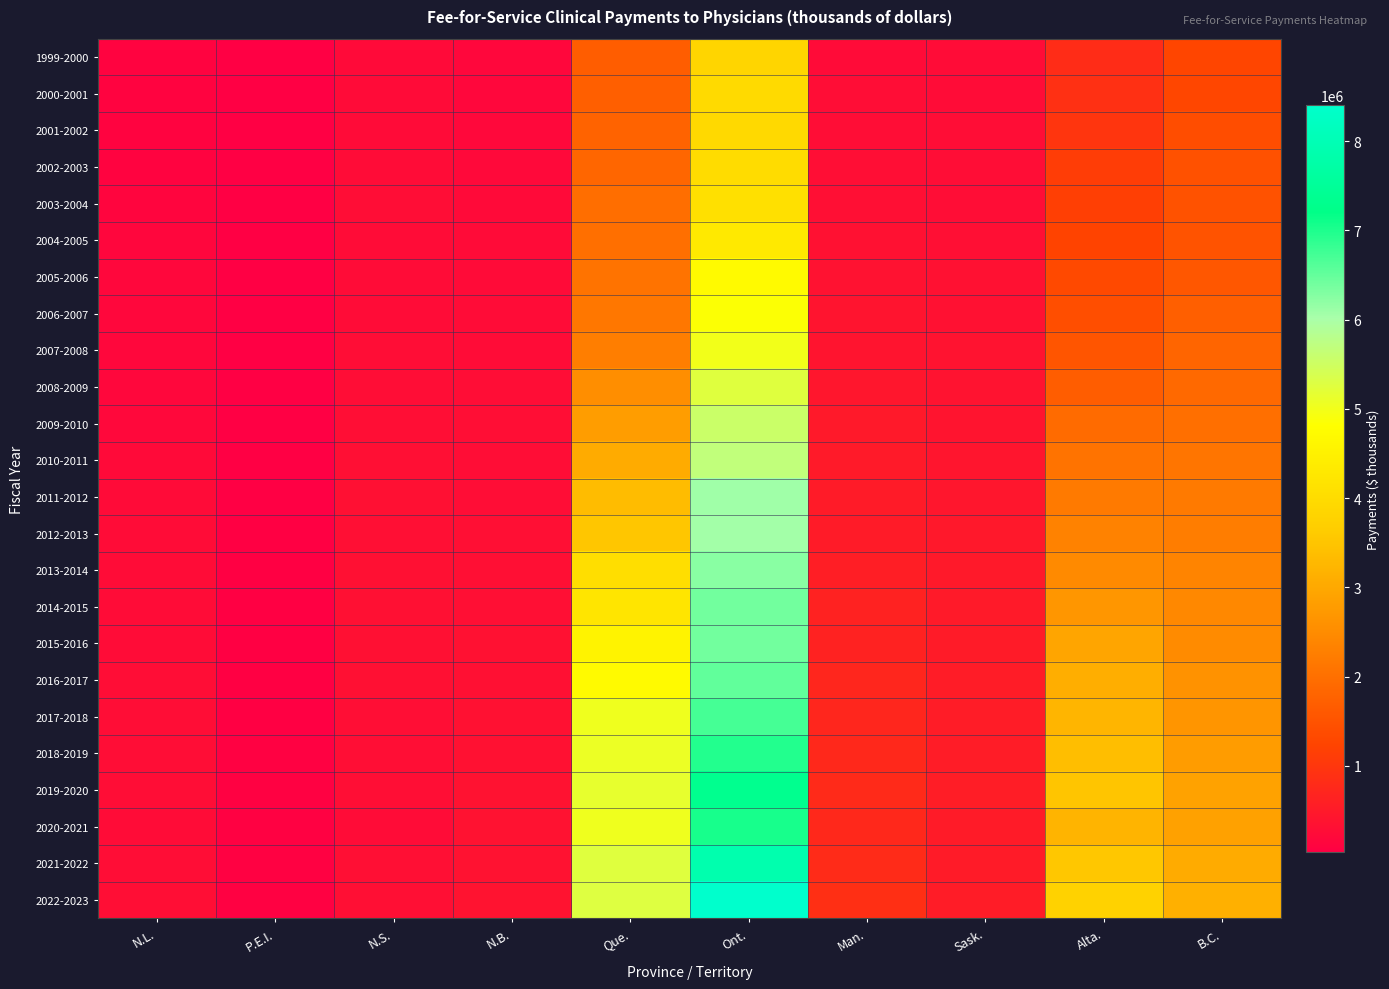

What is the difference between the highest and lowest values at P.E.I.?

40455.5